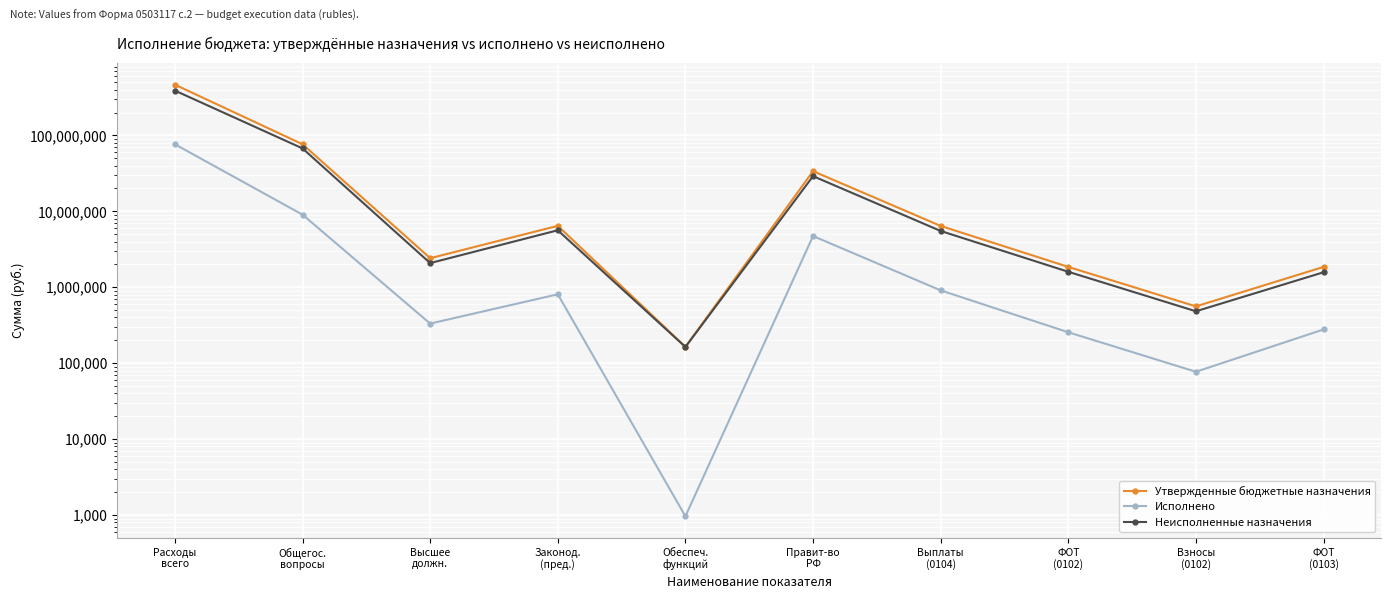

Is it true that Неисполненные назначения equals 5632392.2 at Законод.
(пред.)?

True